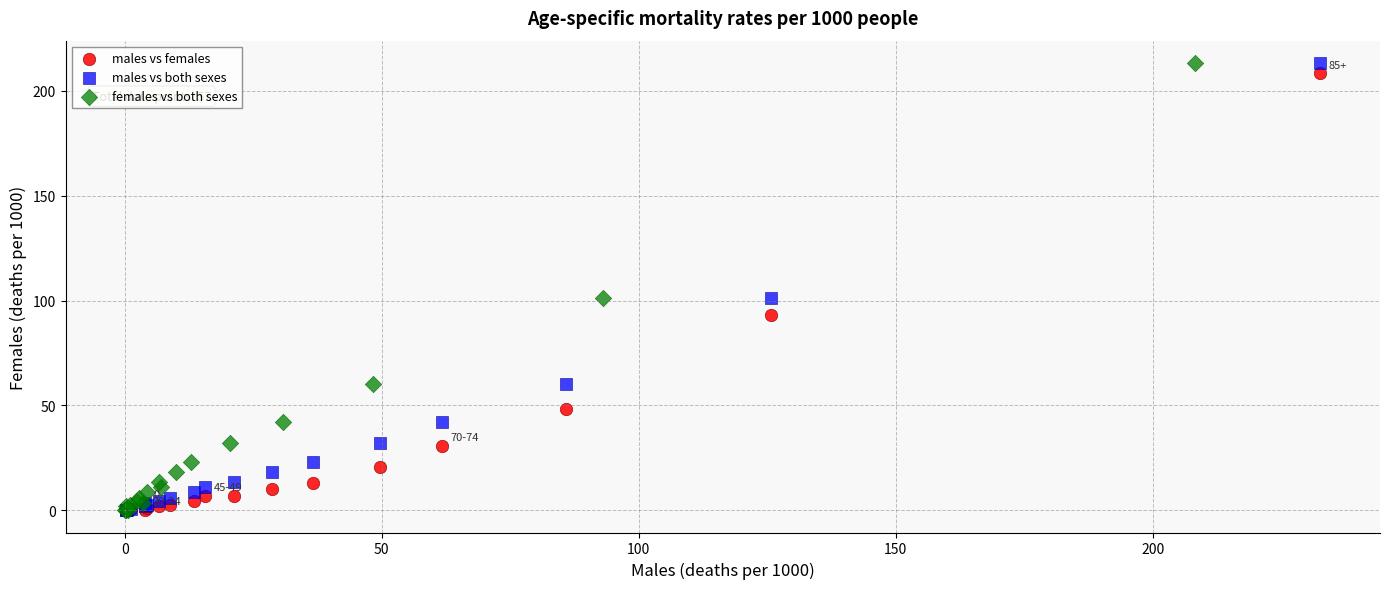

What are all the series names shown in the legend?

males vs females, males vs both sexes, females vs both sexes